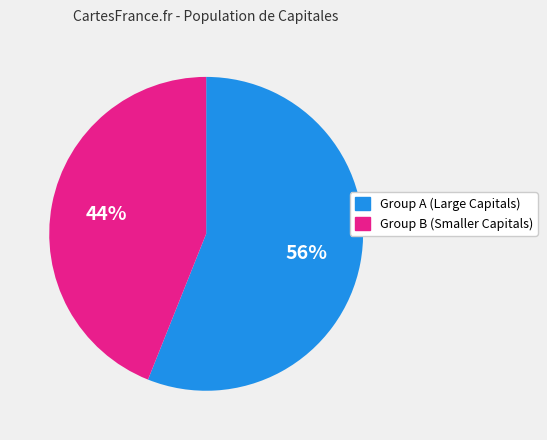

What is the majority slice?

Group A (Large Capitals)